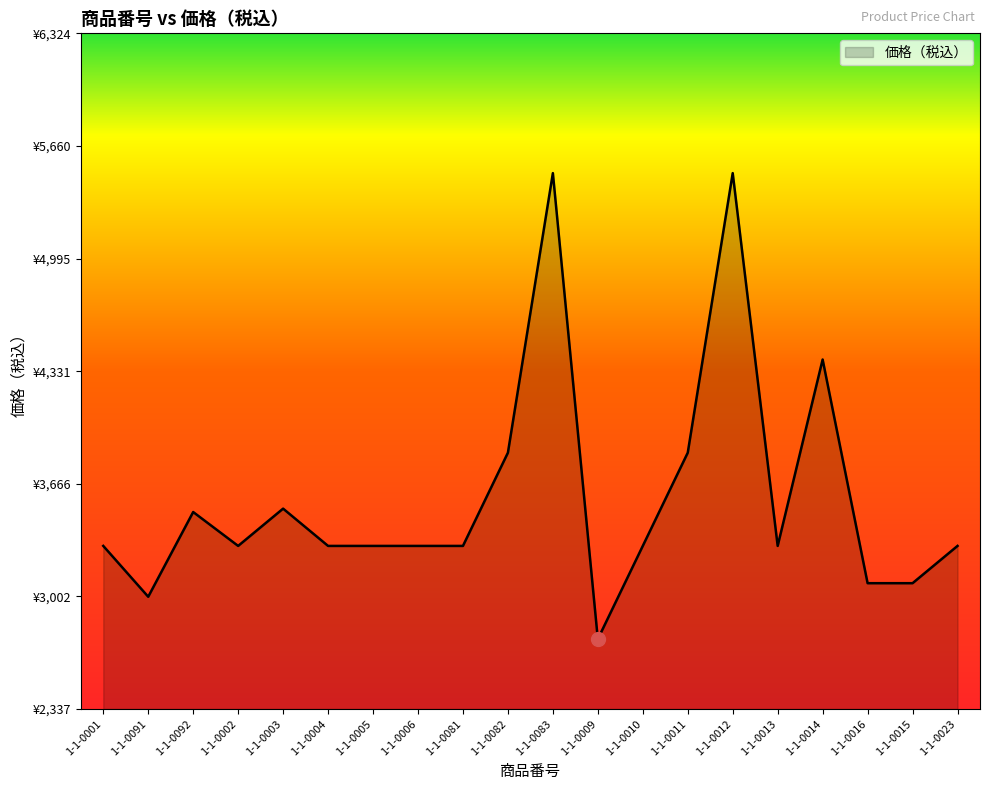

Is it true that the value at 1-1-0082 is 1636?

False